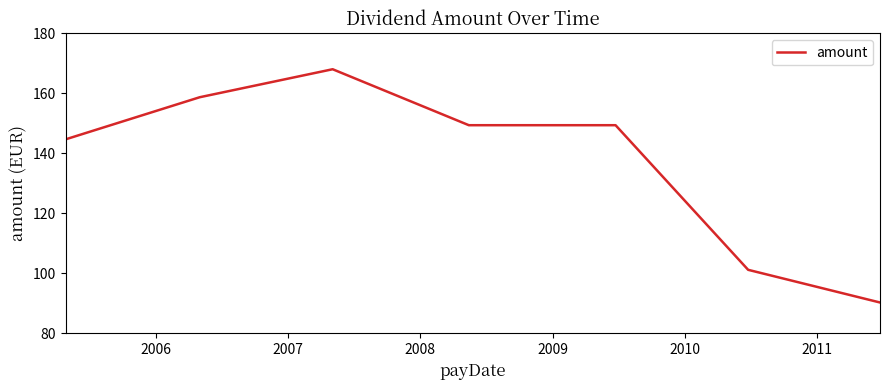

What is the sum of all values?

961.7